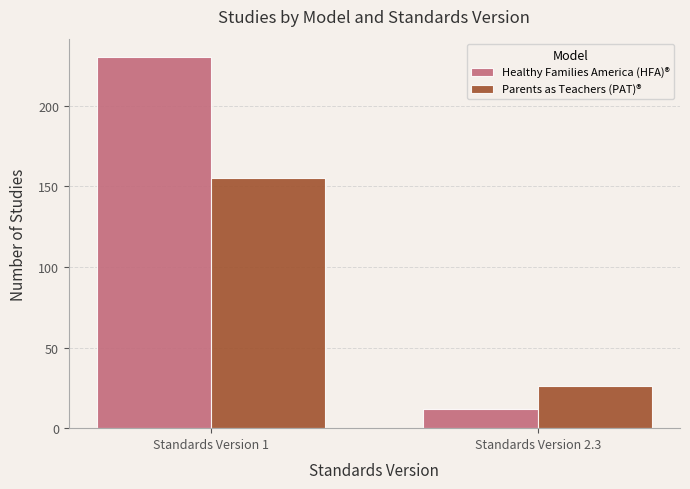

What is the label of the 1st bar from the right?

Standards Version 2.3